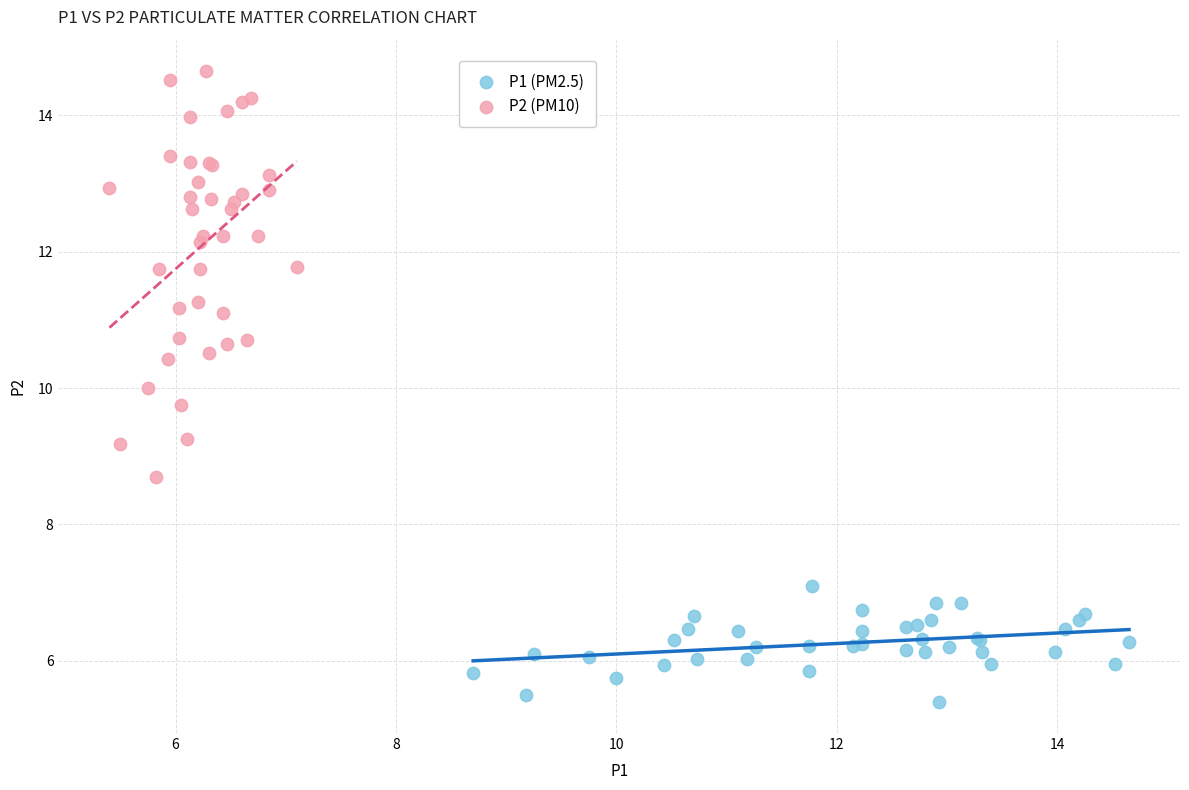

Which series reaches the maximum Y coordinate?

P2 (PM10)